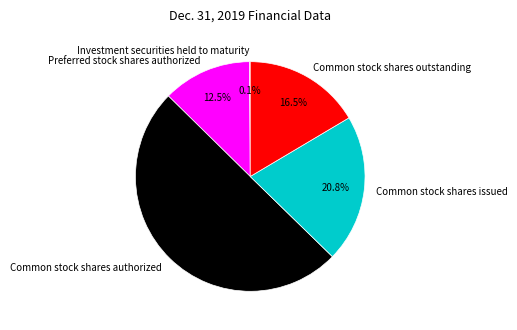

Approximately how many times larger is the value at Common stock shares outstanding compared to Common stock shares issued?

0.8